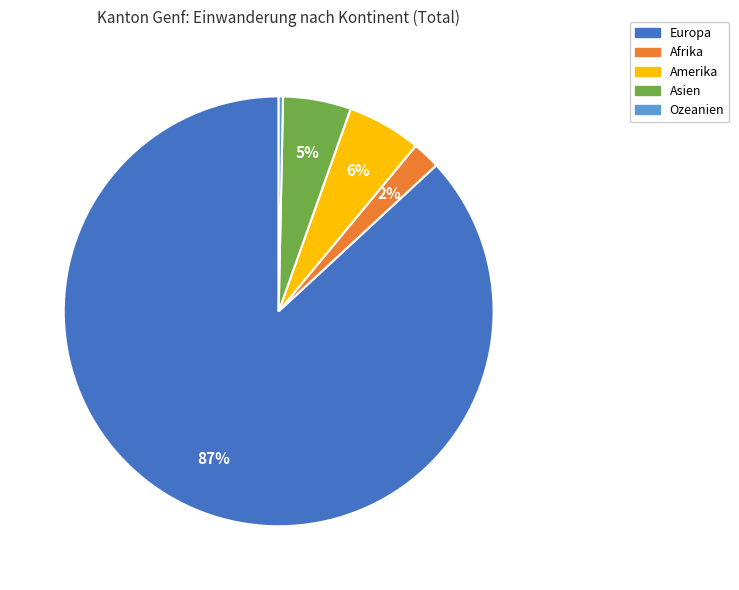

Is there any slice that represents more than half of the pie?

Yes